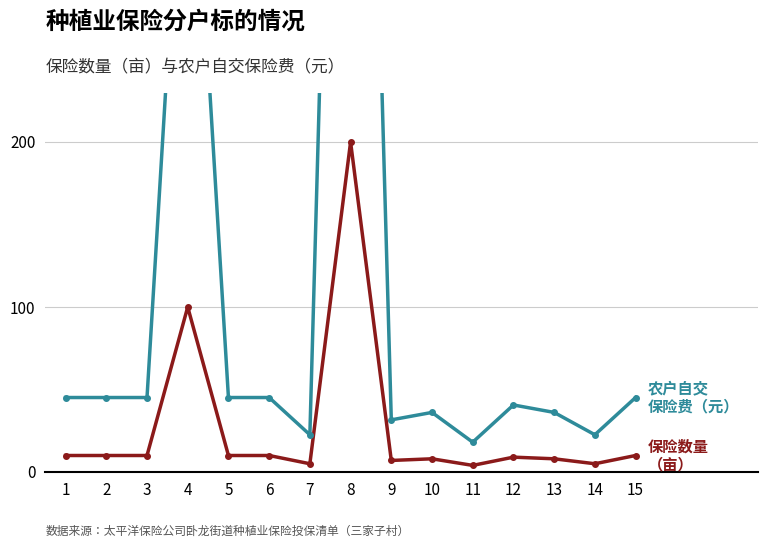

Which series has the widest spread of values?

农户自交保险费（元）